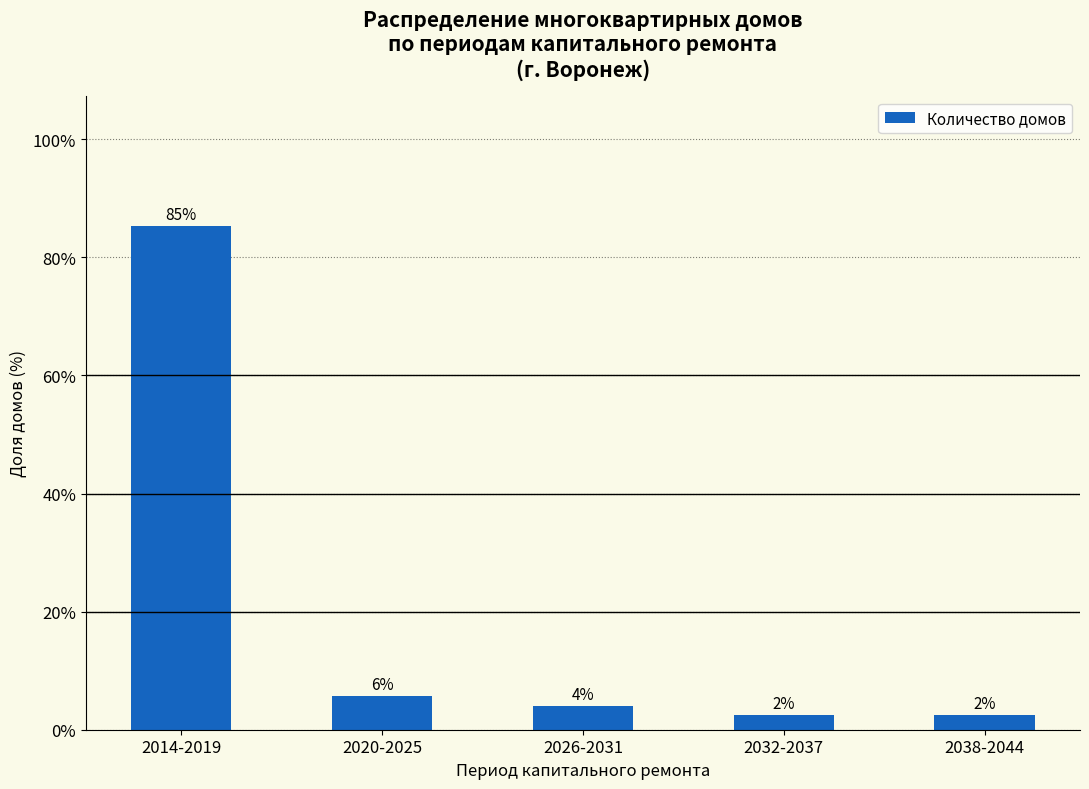

Approximately how many times larger is the value at 2038-2044 compared to 2026-2031?

0.6